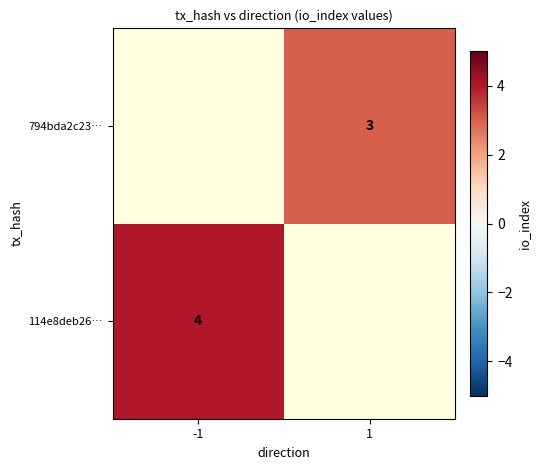

Which label corresponds to the smallest value in the chart?

1